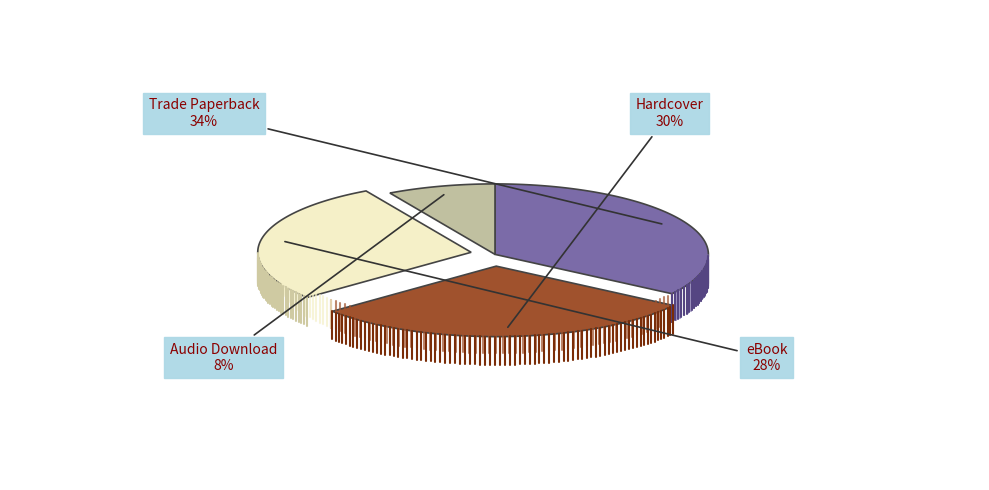

Rank the categories by value from highest to lowest.

Trade Paperback, Hardcover, eBook, Audio Download